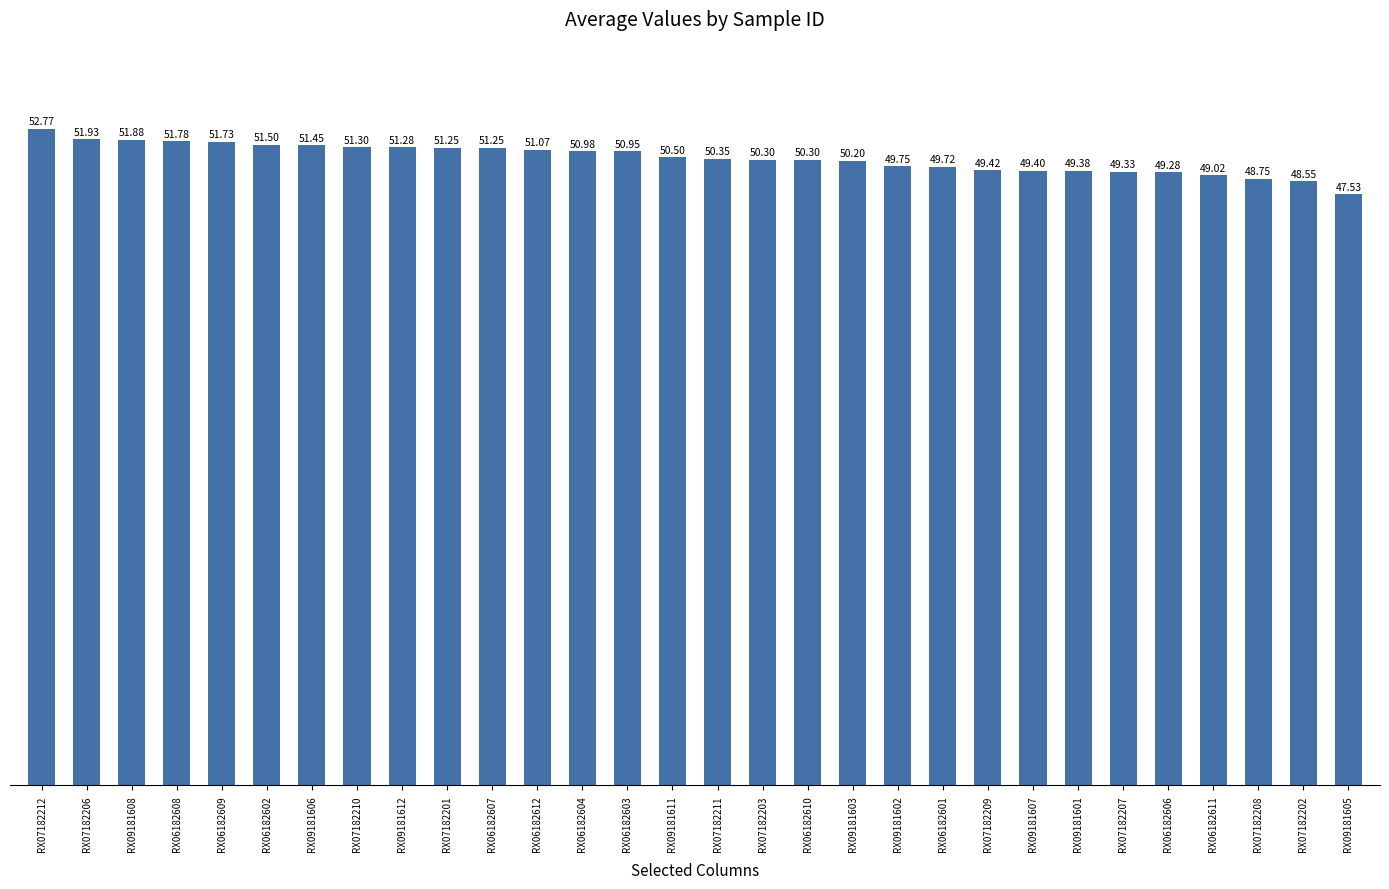

How many bars are there in total?

30